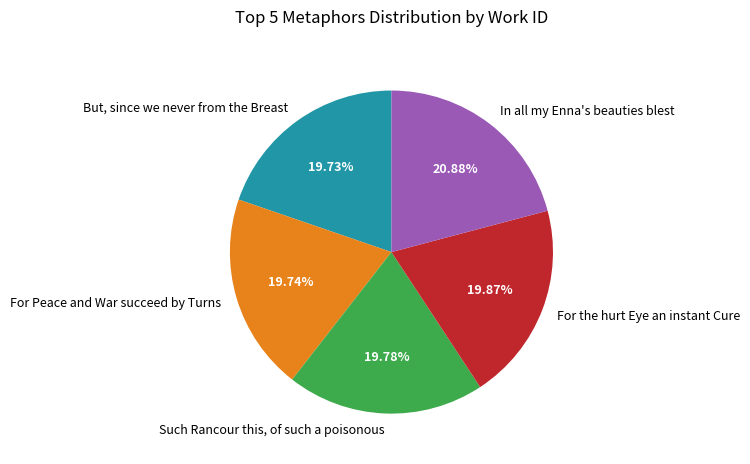

What is the largest slice in the pie chart?

In all my Enna's beauties blest